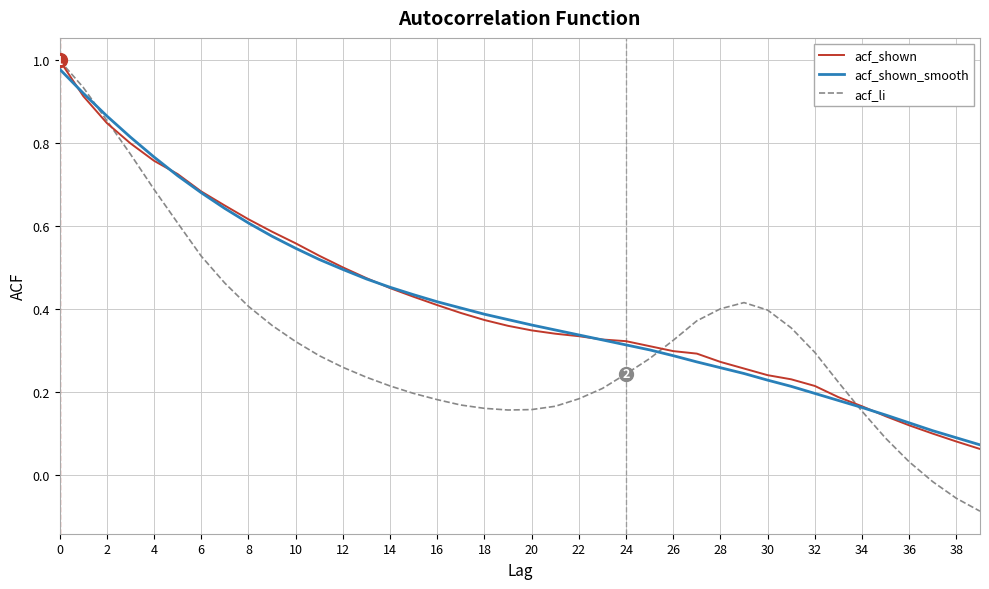

Which series has the largest range (max minus min)?

acf_li